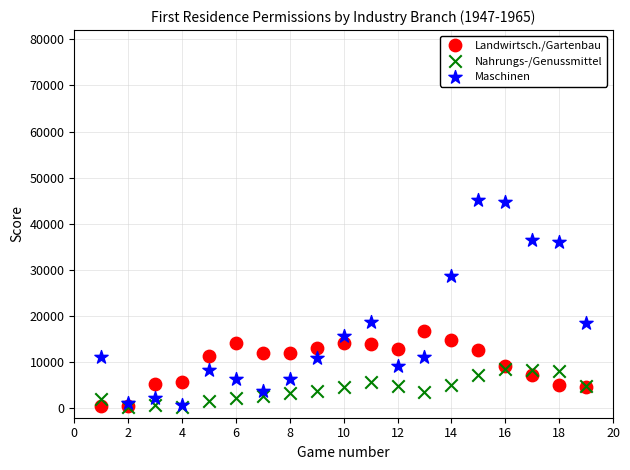

Which series contains the highest Y value?

Maschinen